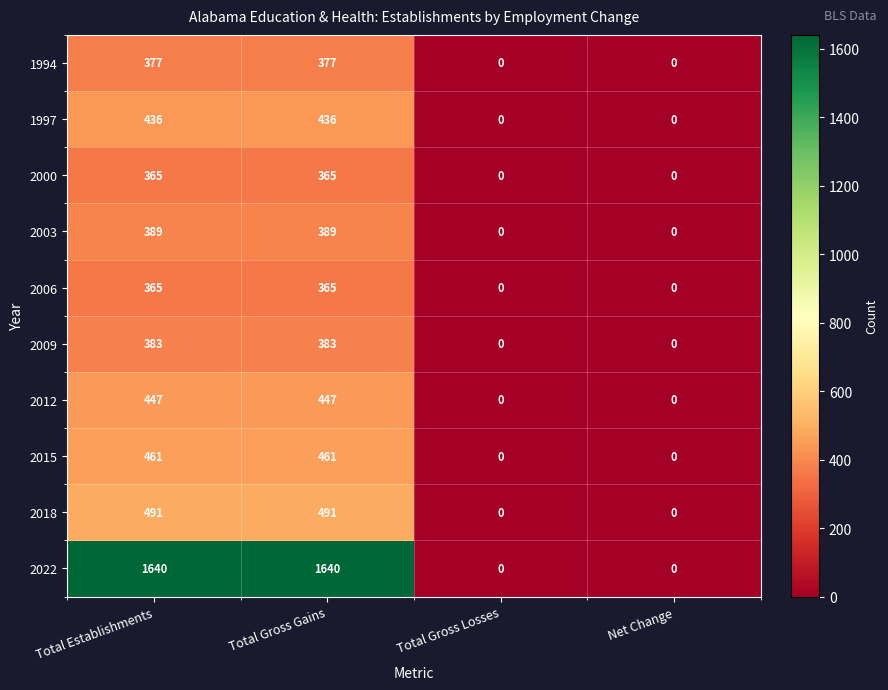

What is the greatest value displayed?

1640